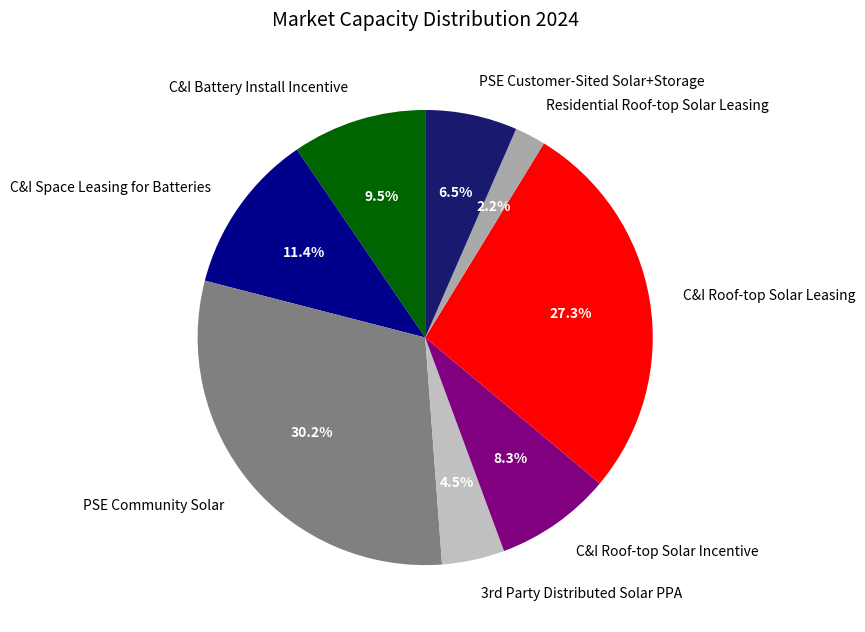

Which category has the smallest portion of the pie?

Residential Roof-top Solar Leasing